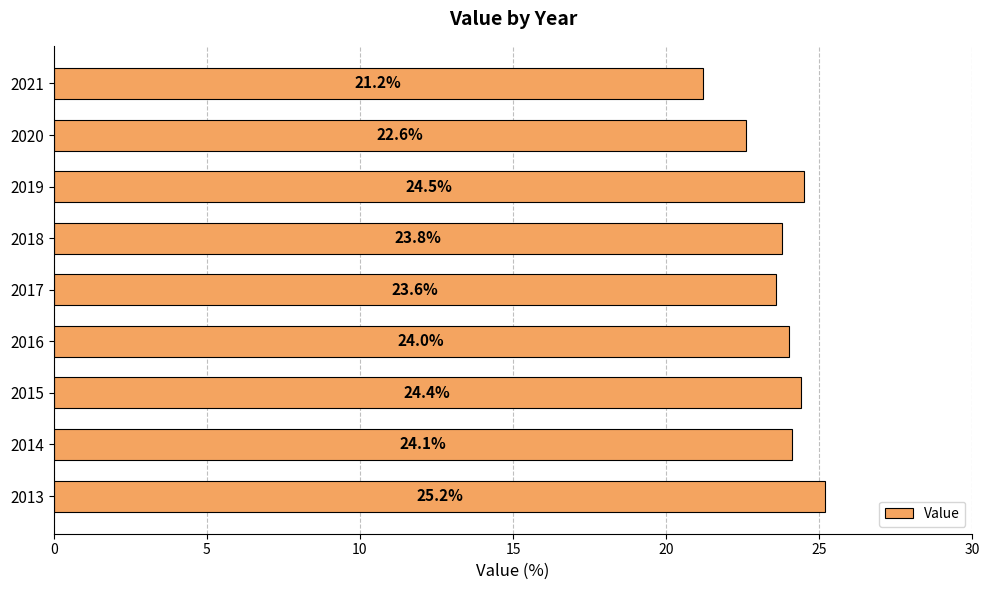

What is the ratio of the value at 2019 to the value at 2018?

1.0